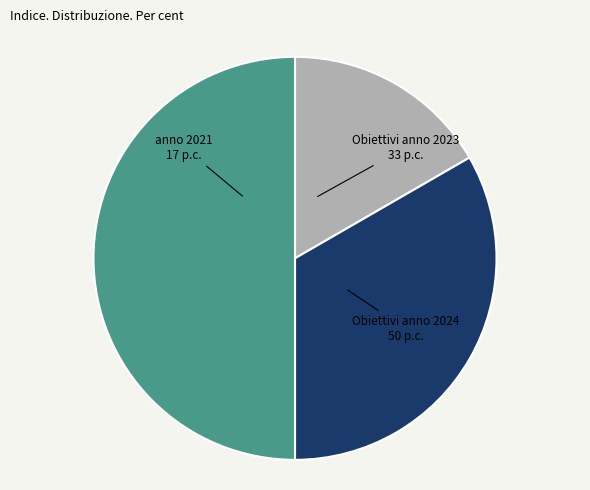

How many slices are in this pie chart?

3